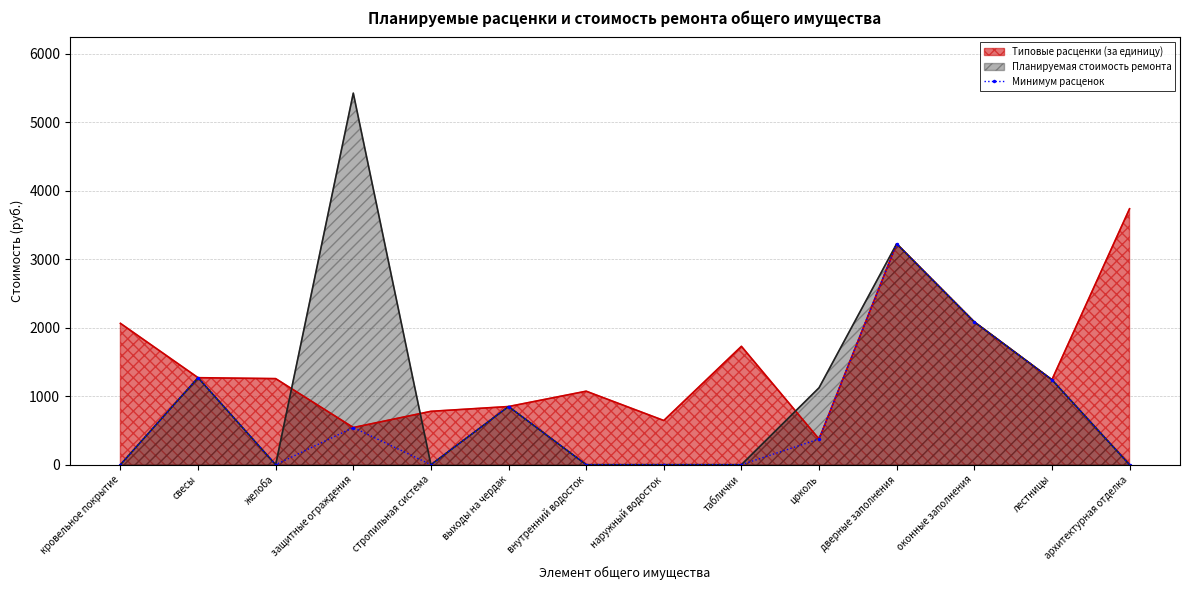

How many positive values are there?

7